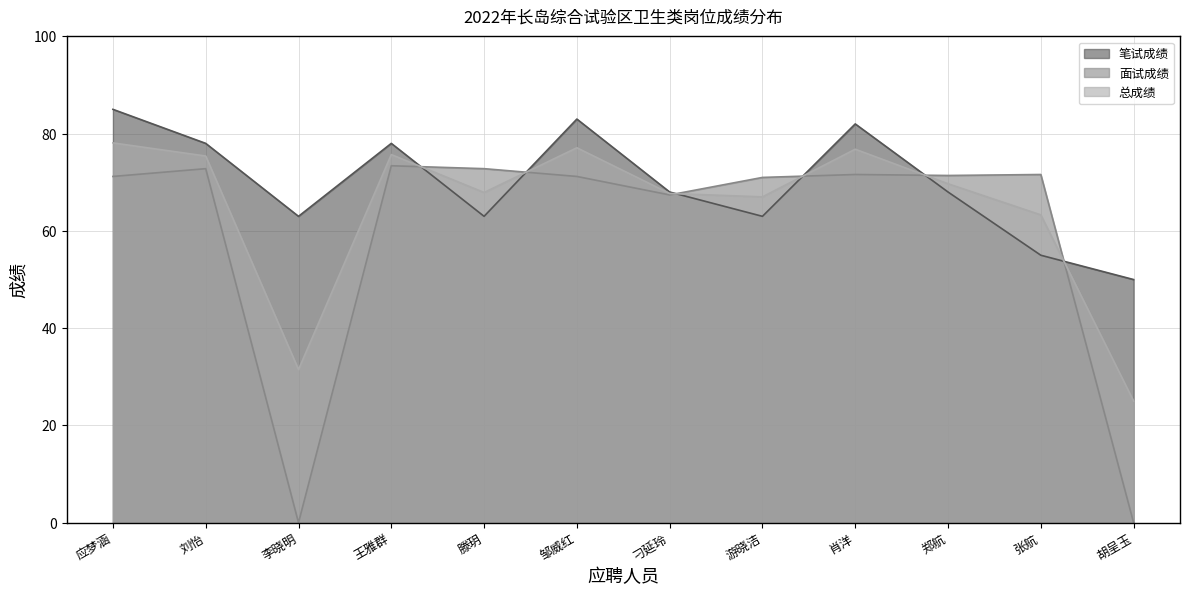

Which has a higher value, 肖洋 or 李晓明?

肖洋